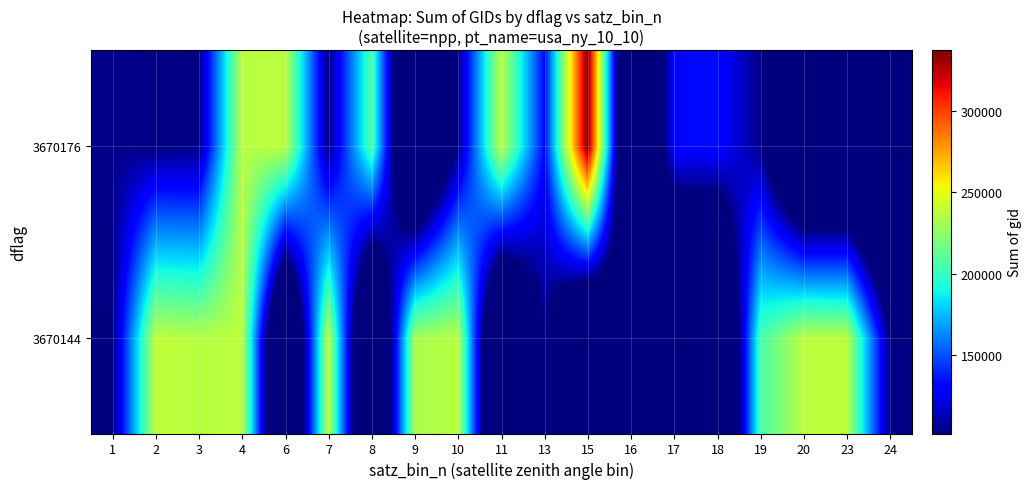

At 15, list the series in order from largest to smallest.

3670176, 3670144